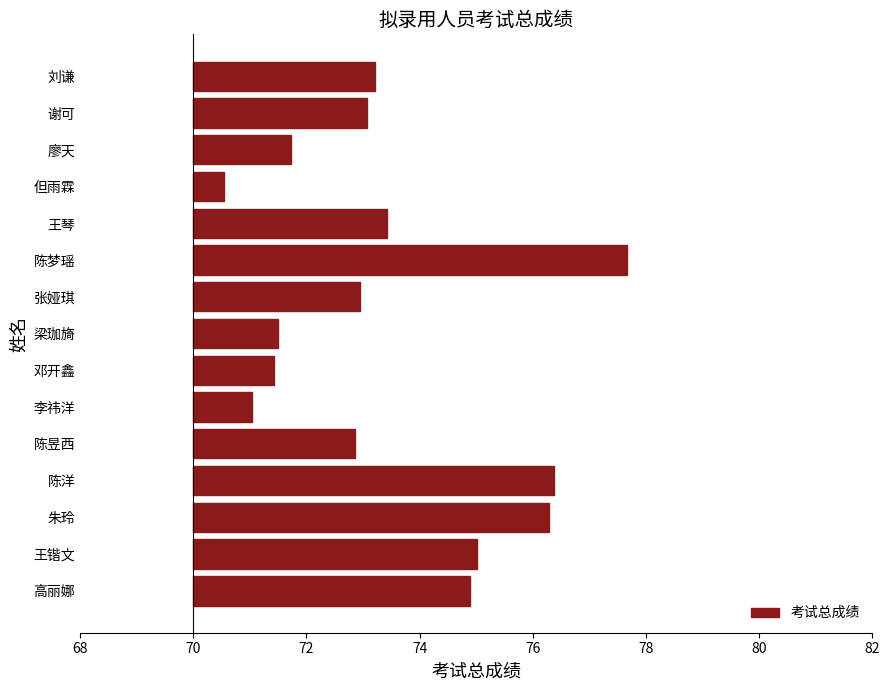

What value does the data have at 陈昱西?

2.9